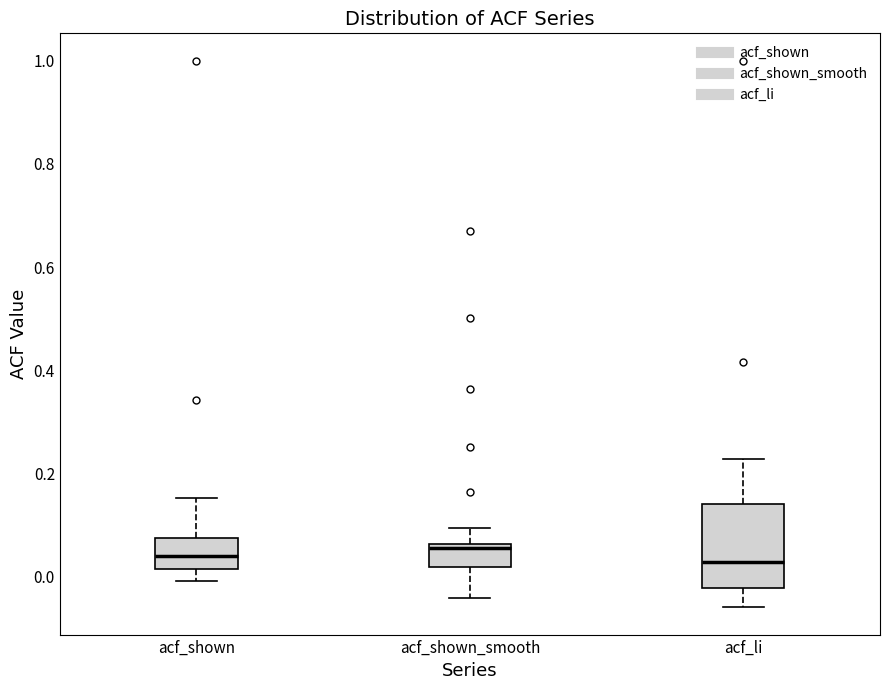

Reading left to right, transcribe this box plot: for each box, give where its median line is, the range the box spans, and where its two whiskers end, as read against the y-axis. The values are not printed on the chart, so give them approximately, as read against the axis.

acf_shown: median 0.04, box 0.02 to 0.08, whiskers 0.00 to 0.16
acf_shown_smooth: median 0.06 (just below the box's upper edge), box 0.02 to 0.06, whiskers -0.04 to 0.10
acf_li: median 0.02, box -0.02 to 0.14, whiskers -0.06 to 0.22